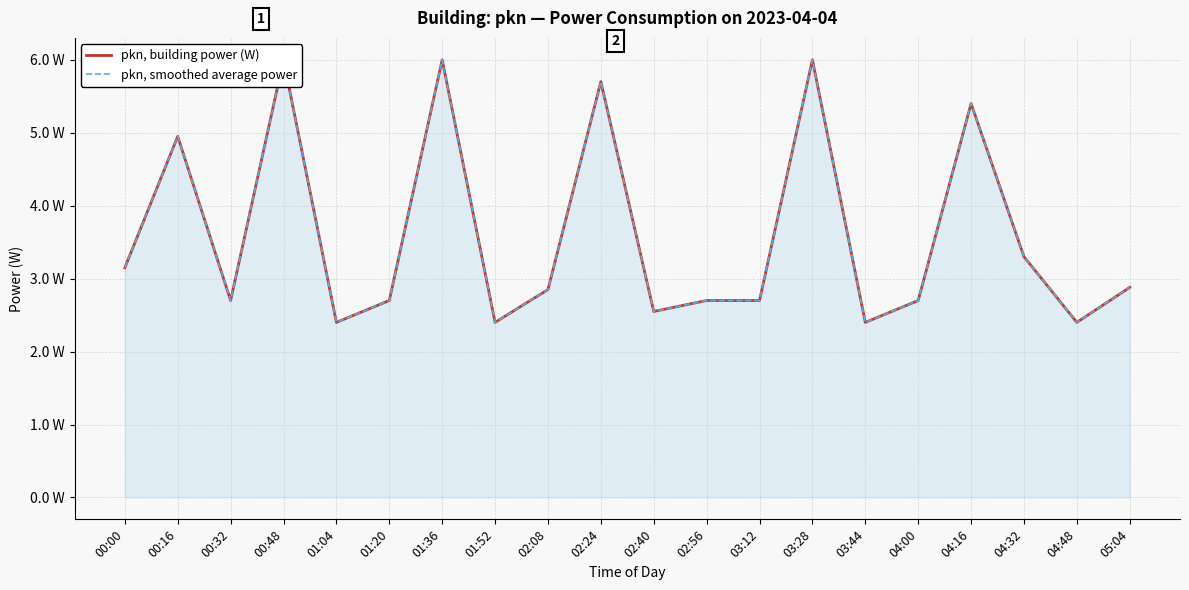

At 01:20, list the series in order from largest to smallest.

pkn, building power (W), pkn, smoothed average power